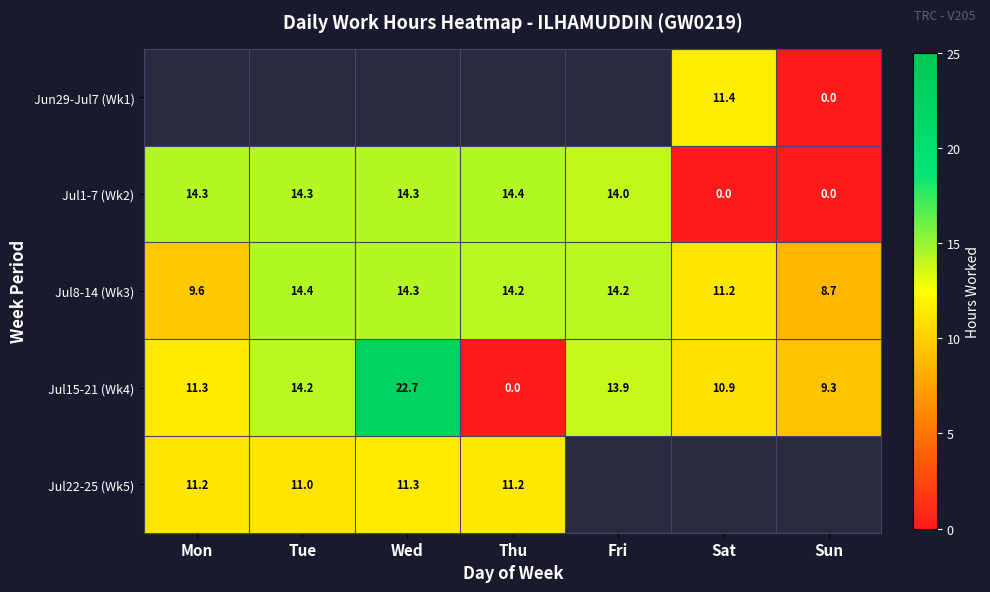

What is the difference between the maximum and minimum values in the Jul1-7 (Wk2) series?

14.4